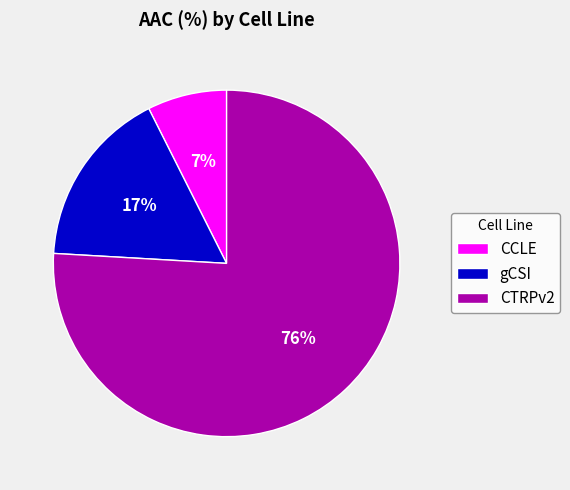

Which slice is the largest?

CTRPv2